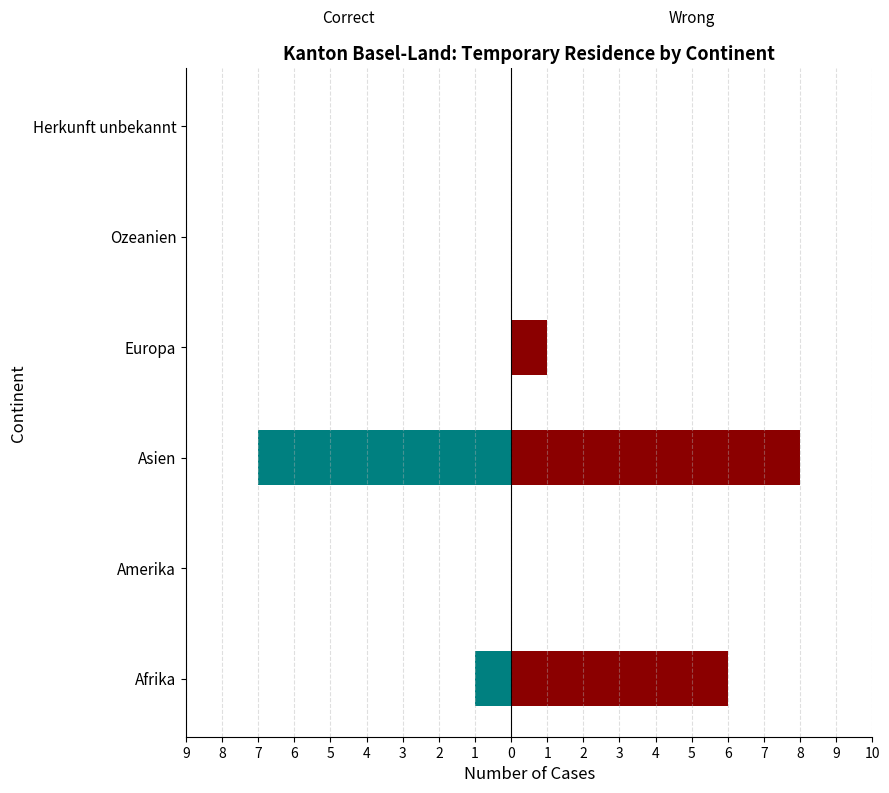

Is it true that Correct equals -1 at Afrika?

False